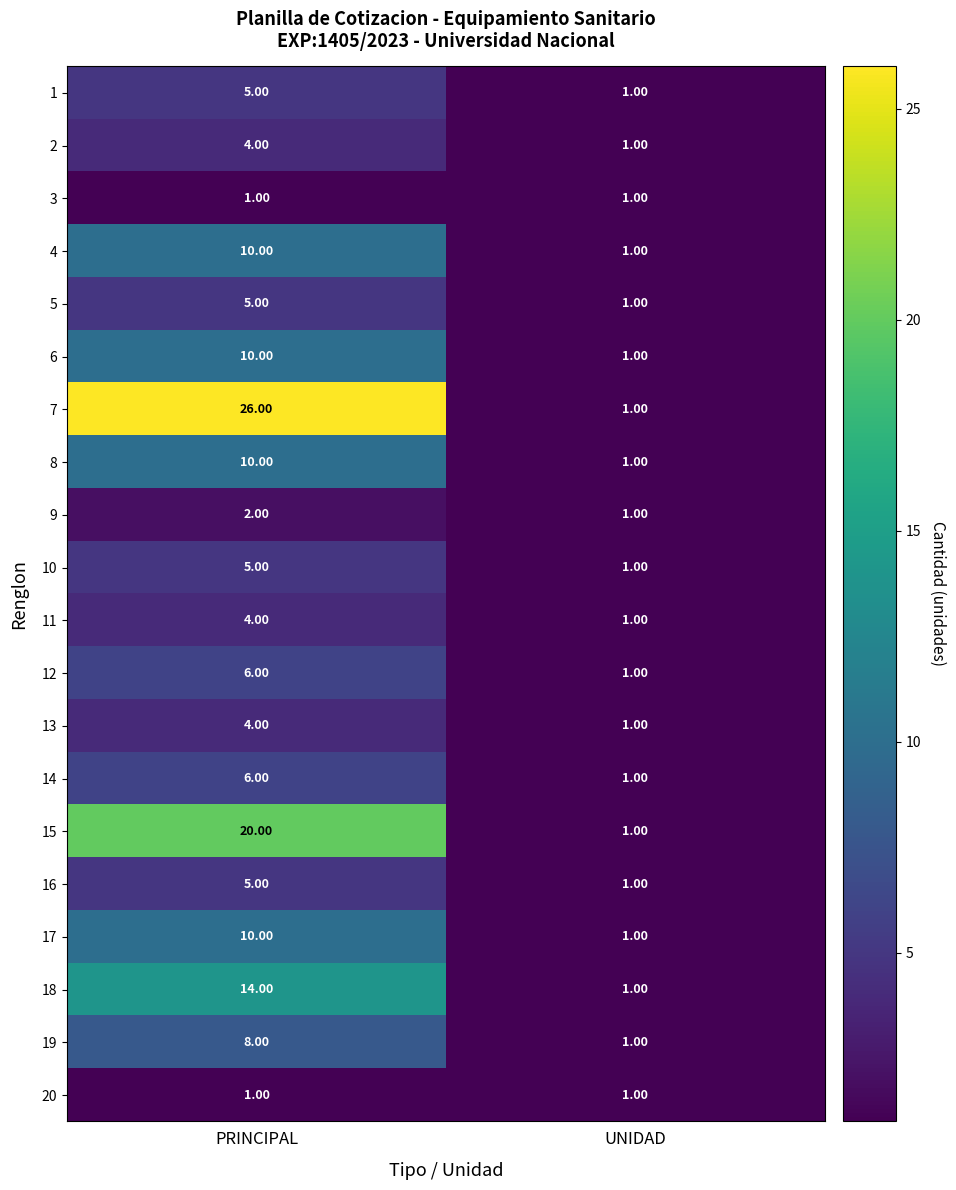

How many distinct data groups are displayed?

20